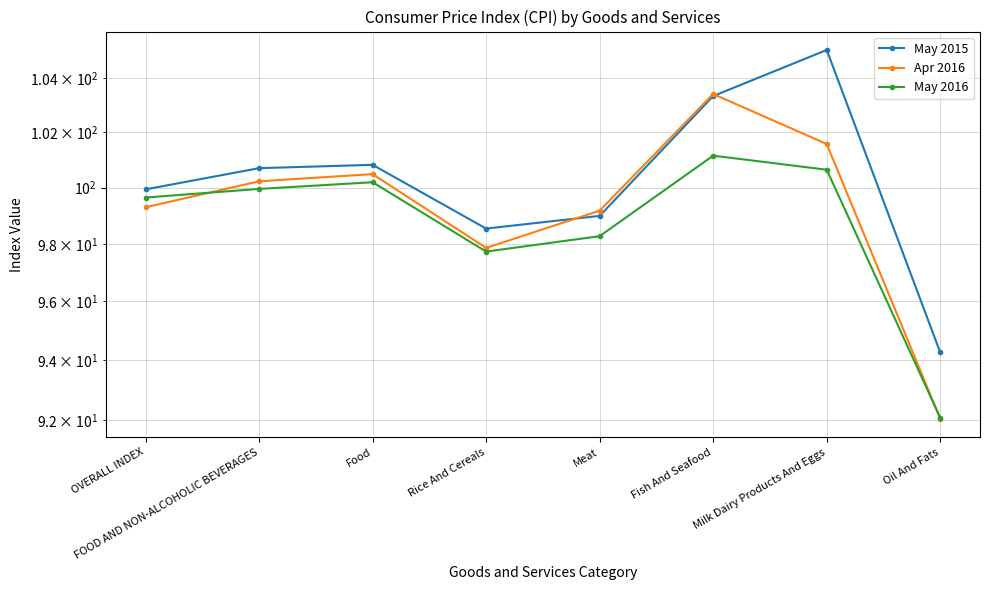

Reading left to right, what are all the values shown in this chart?

May 2015: OVERALL INDEX=99.9	FOOD AND NON-ALCOHOLIC BEVERAGES=100.7	Food=100.8	Rice And Cereals=98.5	Meat=99.0	Fish And Seafood=103.3	Milk Dairy Products And Eggs=105.1	Oil And Fats=94.3
Apr 2016: OVERALL INDEX=99.3	FOOD AND NON-ALCOHOLIC BEVERAGES=100.2	Food=100.5	Rice And Cereals=97.9	Meat=99.2	Fish And Seafood=103.4	Milk Dairy Products And Eggs=101.6	Oil And Fats=92.0
May 2016: OVERALL INDEX=99.6	FOOD AND NON-ALCOHOLIC BEVERAGES=99.9	Food=100.2	Rice And Cereals=97.7	Meat=98.3	Fish And Seafood=101.1	Milk Dairy Products And Eggs=100.6	Oil And Fats=92.1